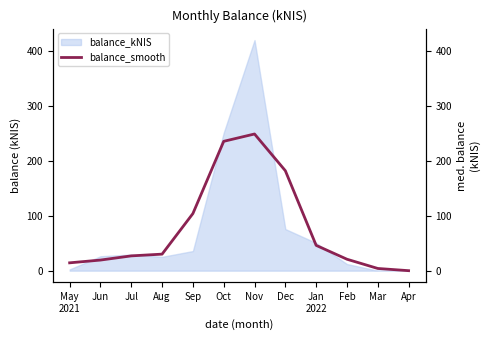

What position from the left is Aug?

4